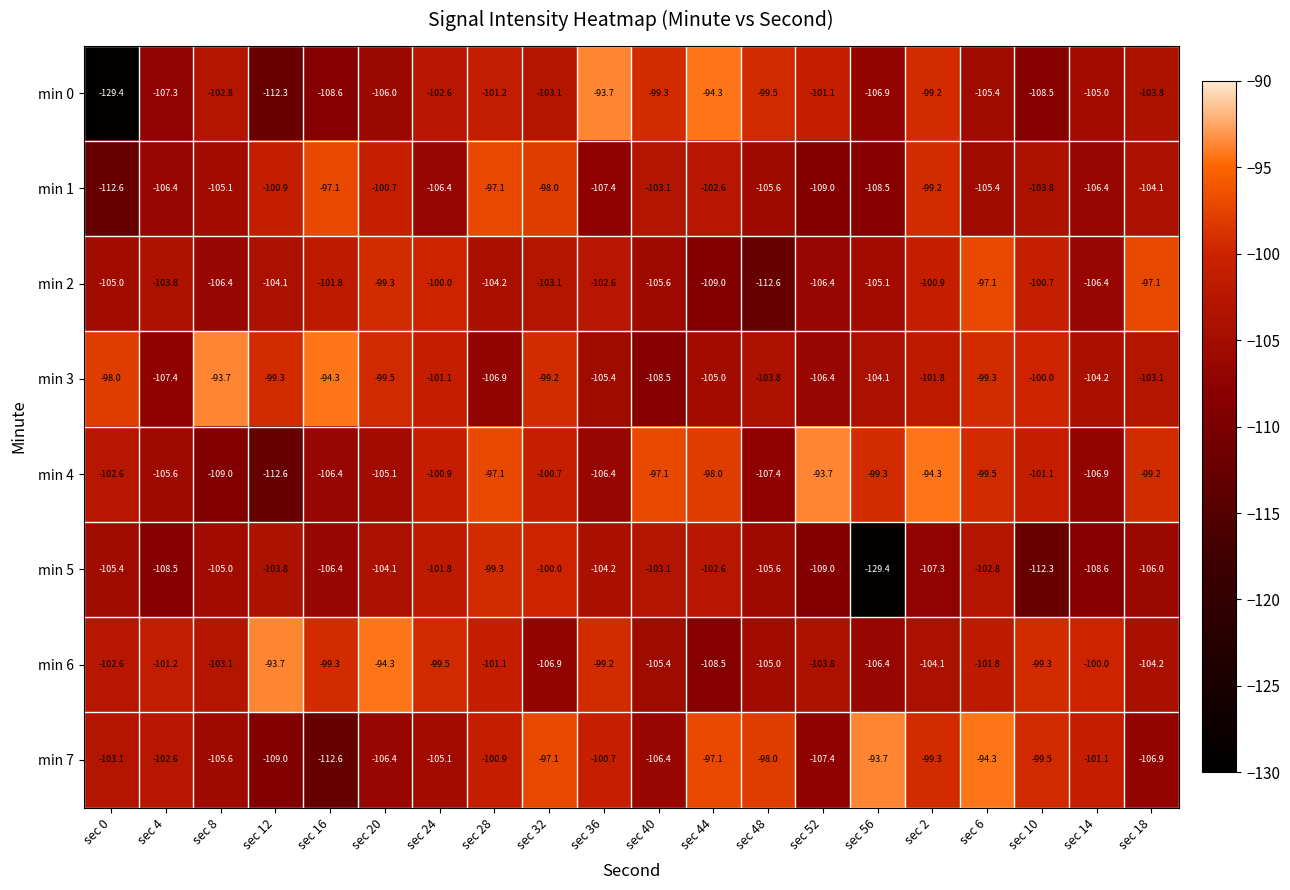

What is the sum of all min 1 values?

-2079.4